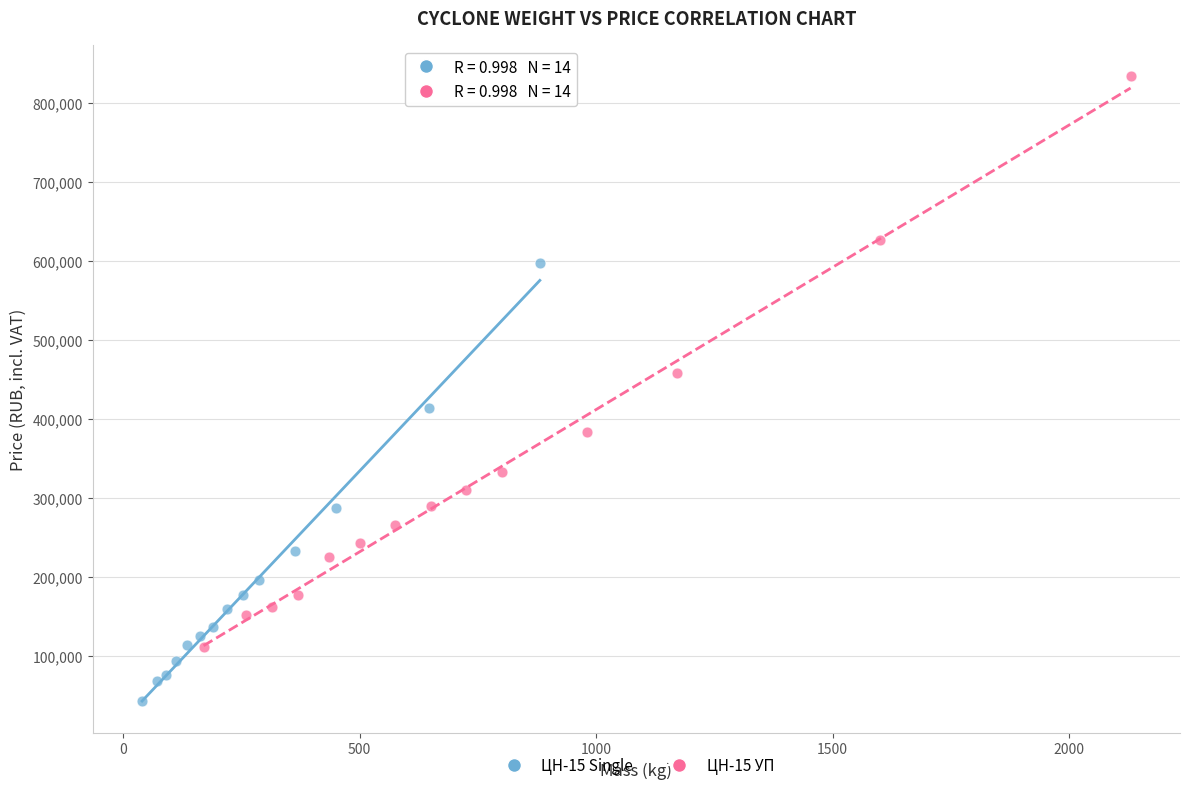

Which series has the largest Y range (max minus min)?

ЦН-15 УП